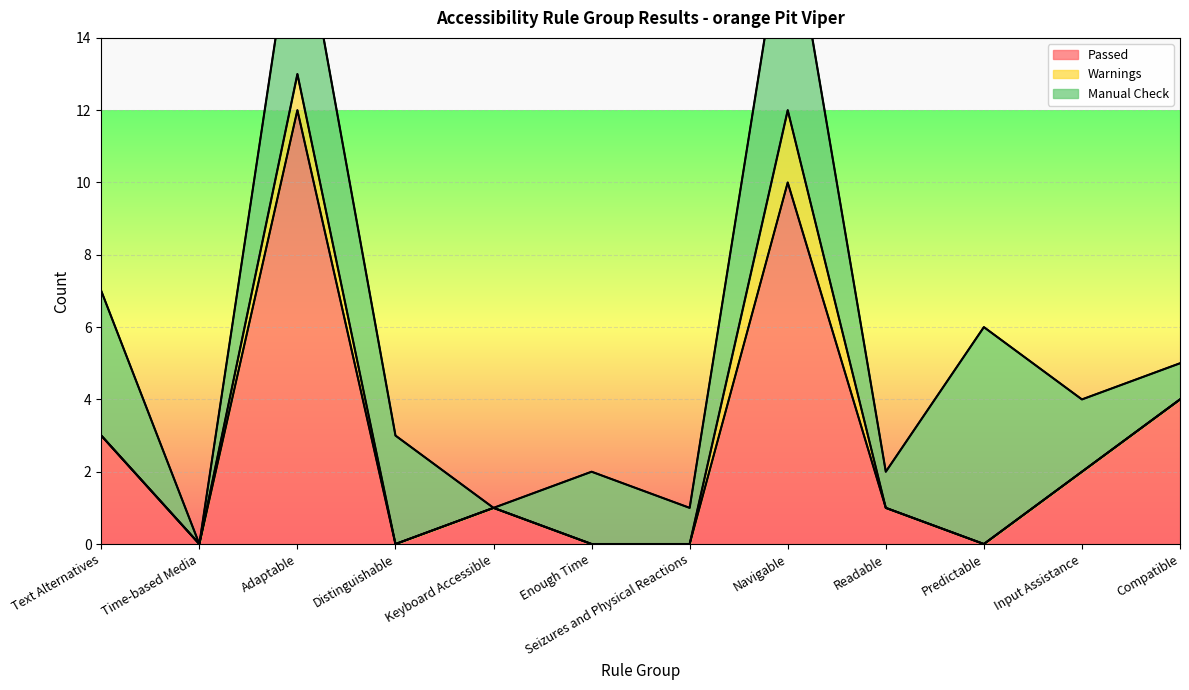

Which has a higher value, Text Alternatives or Seizures and Physical Reactions?

Text Alternatives